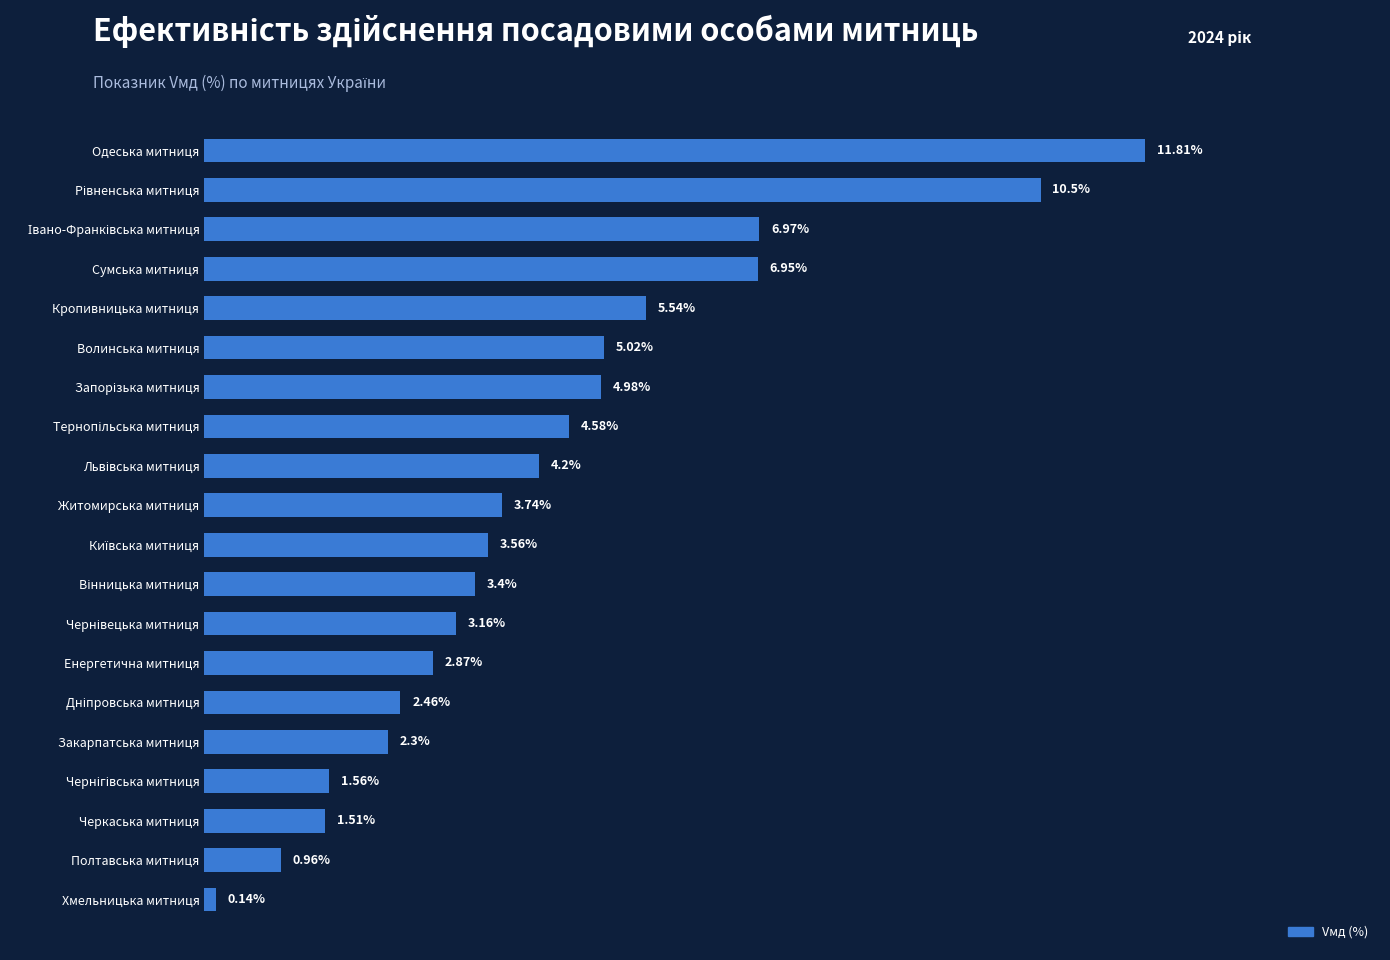

Which category has the lowest value across all series?

Хмельницька митниця